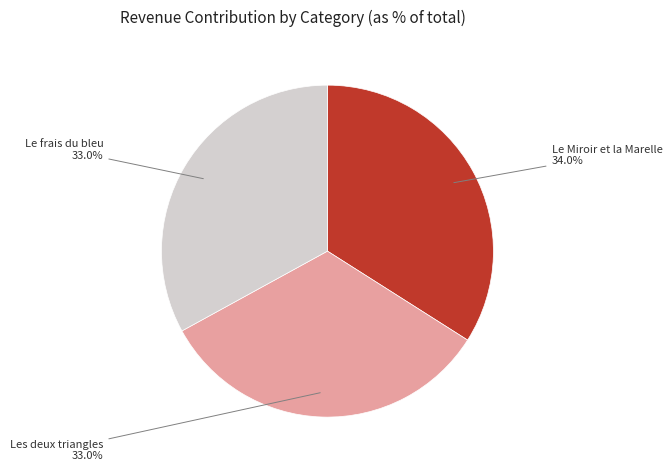

How many segments does this pie chart have?

3